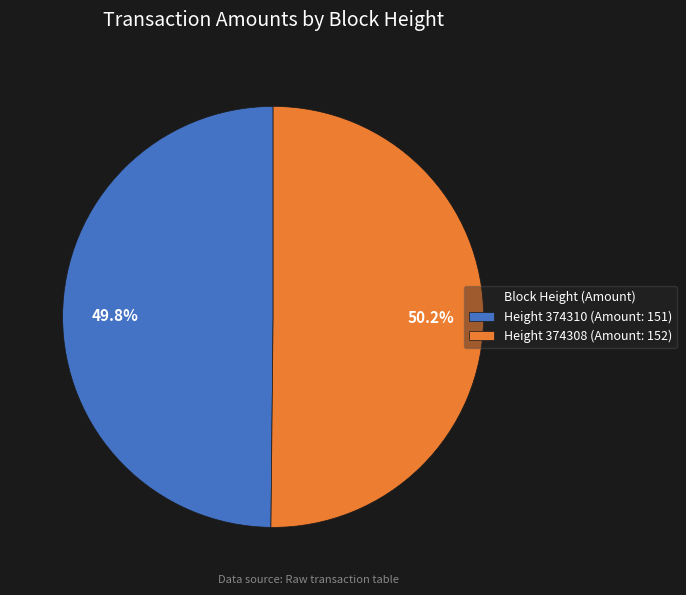

Is there a majority slice in this chart?

Yes